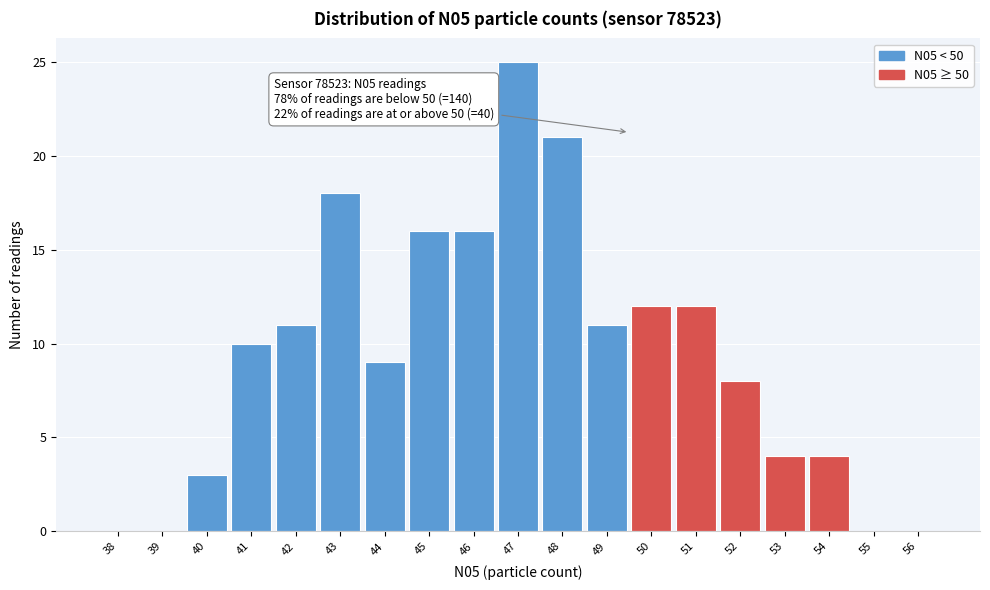

Reading left to right, list all the values displayed in this chart.

38=0	39=0	40=3	41=10	42=11	43=18	44=9	45=16	46=16	47=25	48=21	49=11	50=12	51=12	52=8	53=4	54=4	55=0	56=0